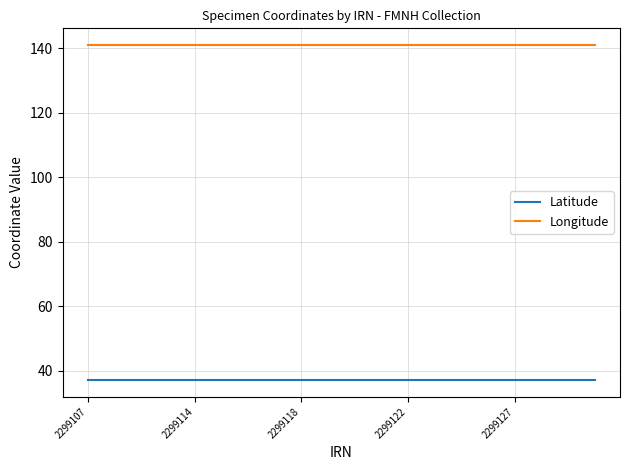

List the series in order of their overall mean, highest first.

Longitude, Latitude